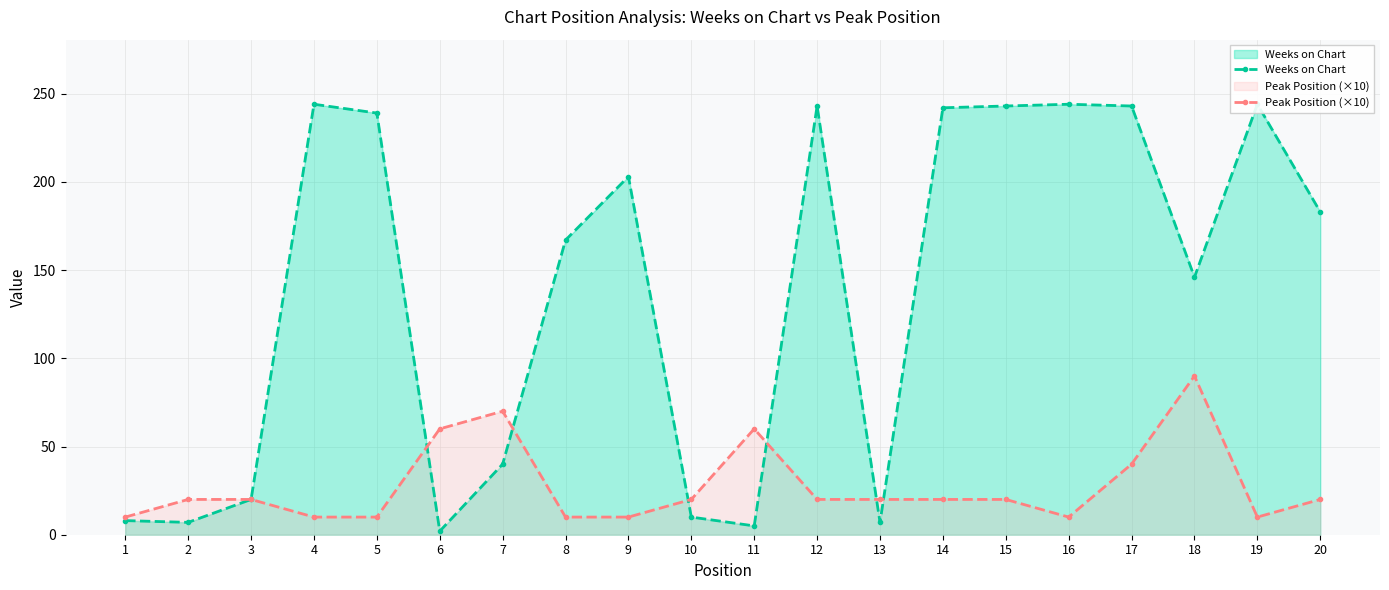

Does the chart have visible grid lines?

Yes